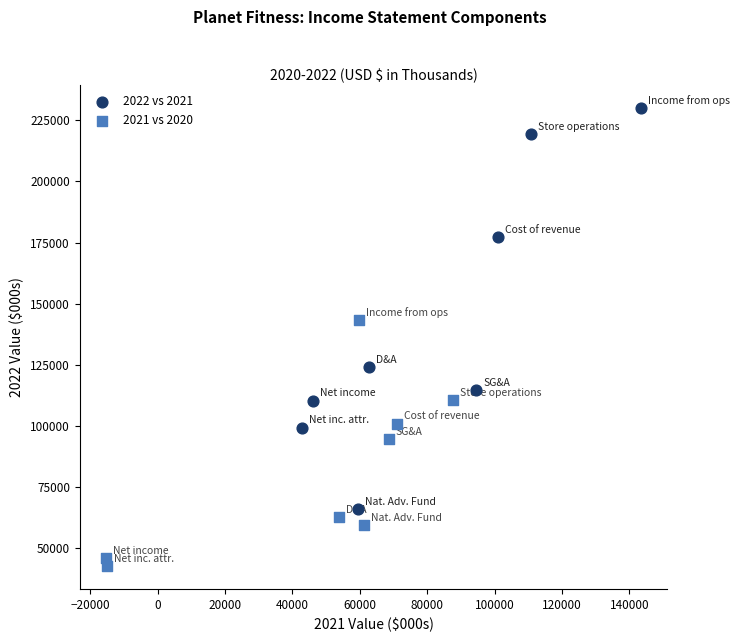

Which series contains the lowest Y value?

2021 vs 2020